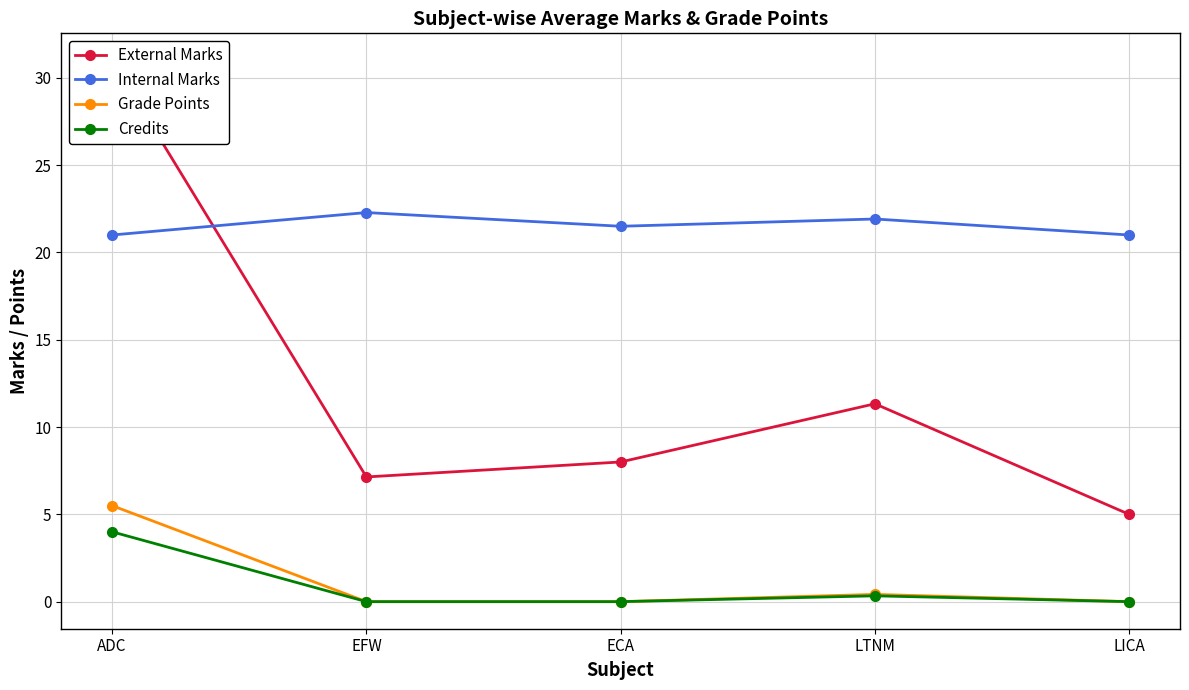

What position from the left is ADC?

1